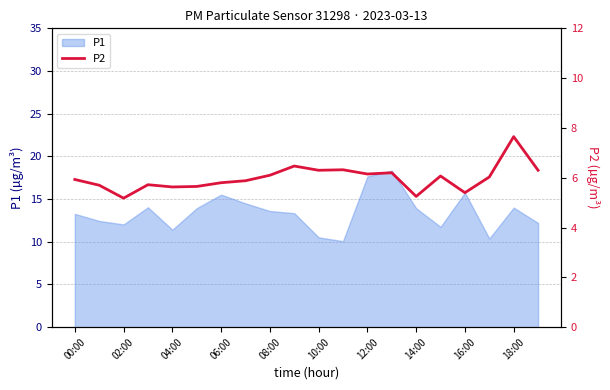

What is the maximum value for P1?

18.3